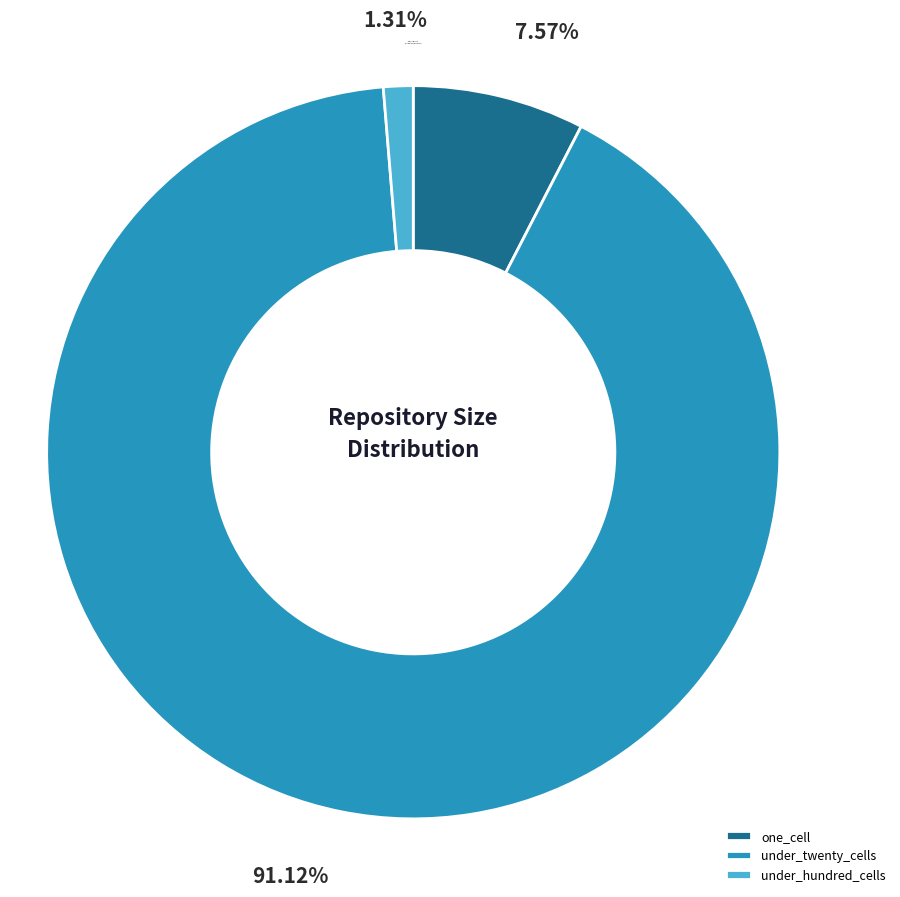

Rank the categories by value from highest to lowest.

under_twenty_cells, one_cell, under_hundred_cells